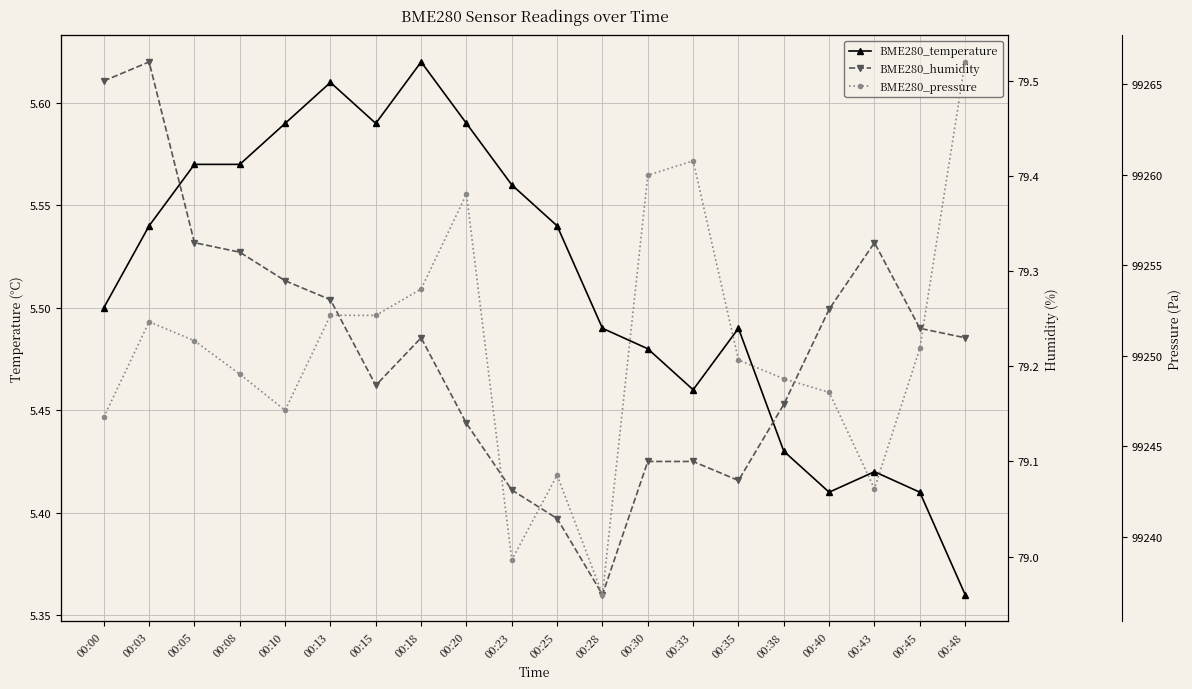

What is the value of the BME280_temperature point at the 17th from the left?

5.4